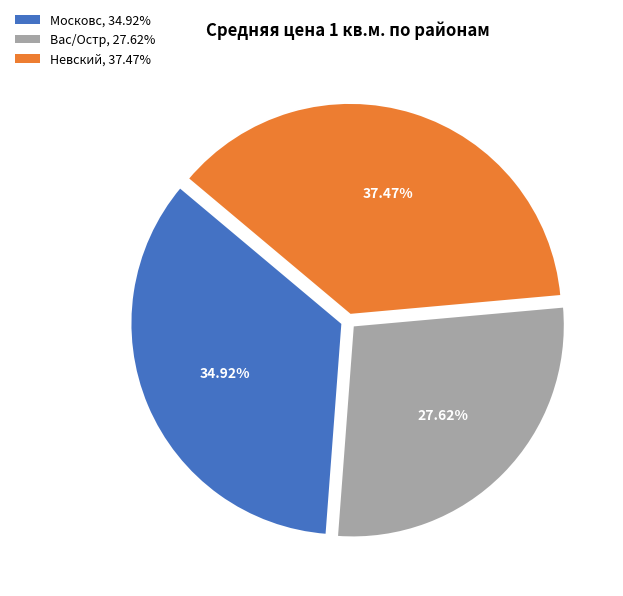

To the nearest percent, what is the difference between the largest and smallest slice percentages?

10%